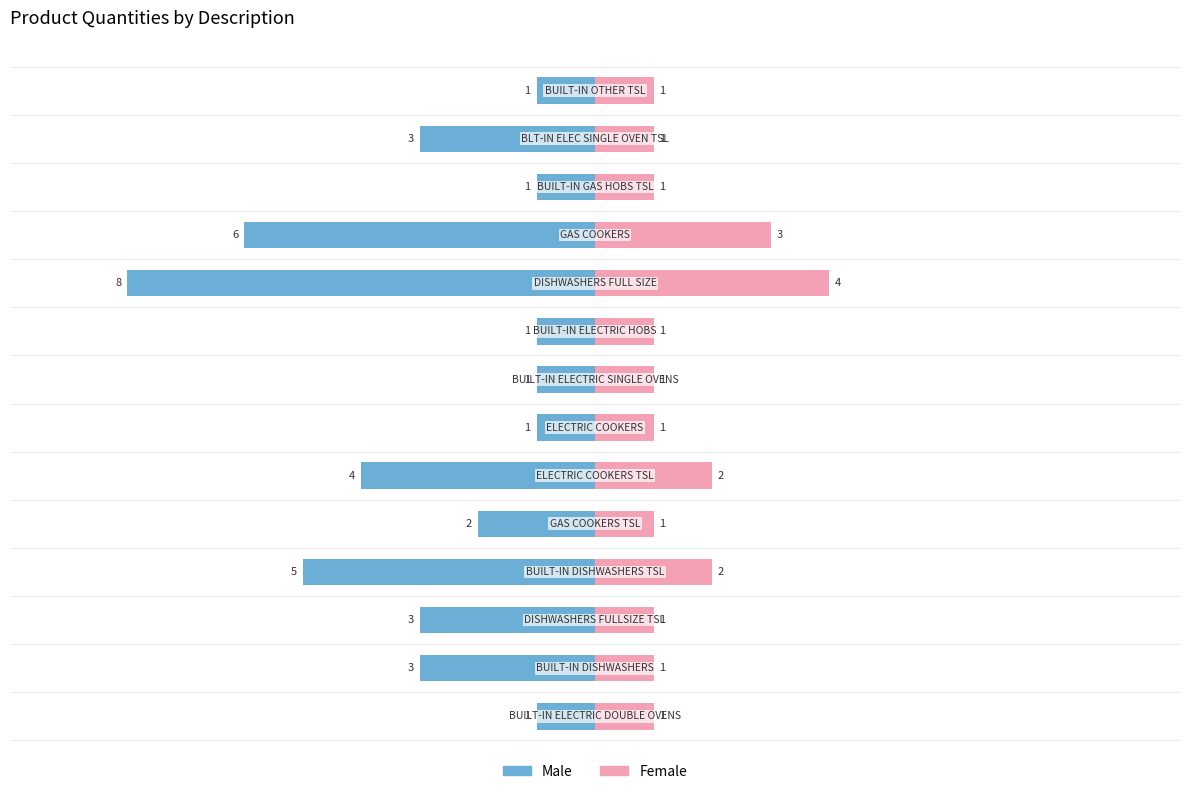

Is it true that Male equals -1 at 6?

True